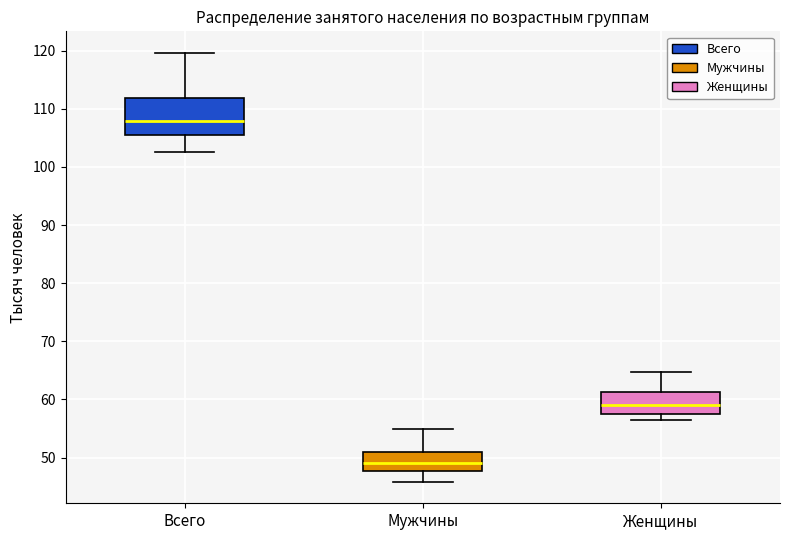

Which box is the tallest, from its lower edge to its upper edge?

Всего